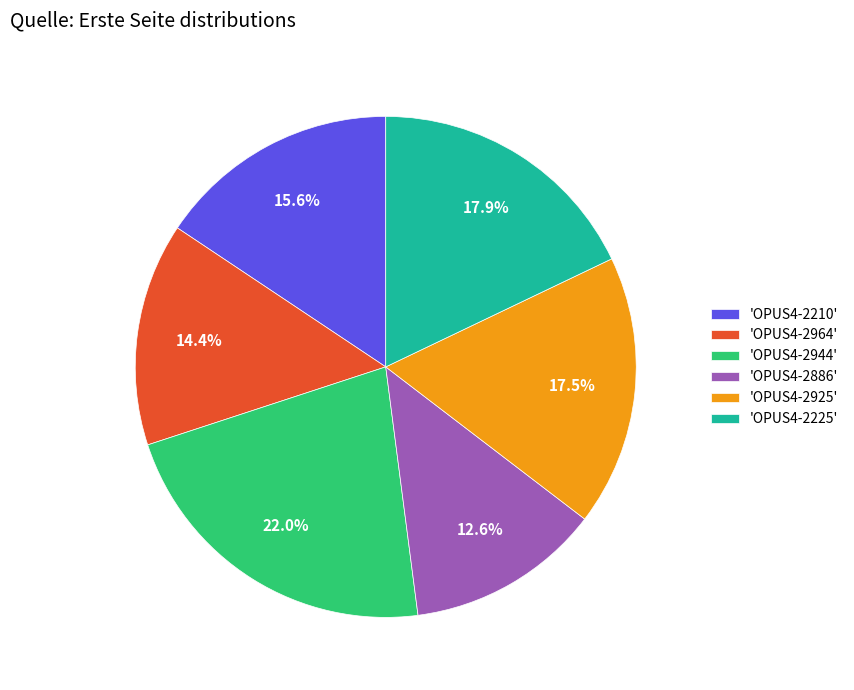

Between 'OPUS4-2944' and 'OPUS4-2886', which is larger?

'OPUS4-2944'